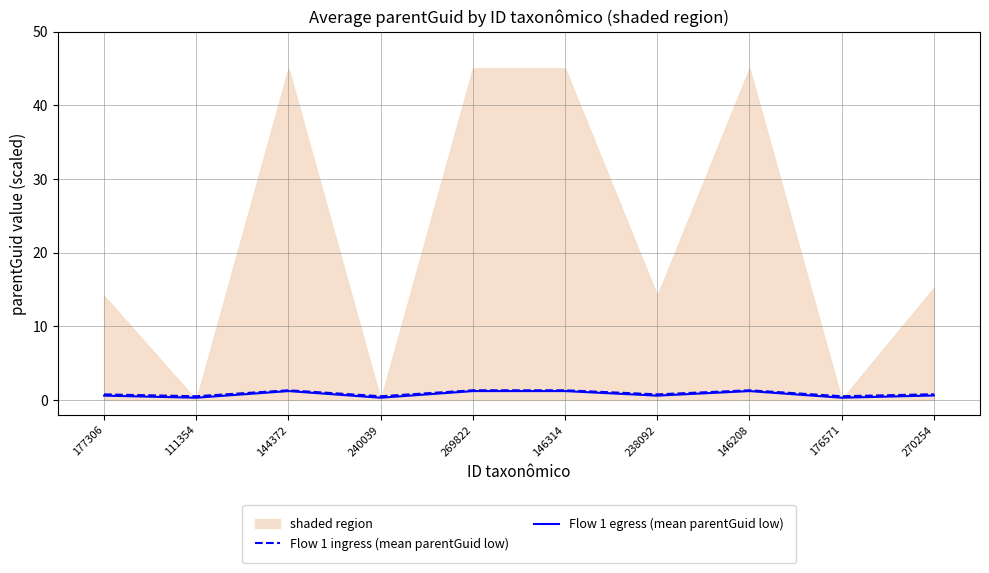

What is the label of the 2nd point from the right?

176571